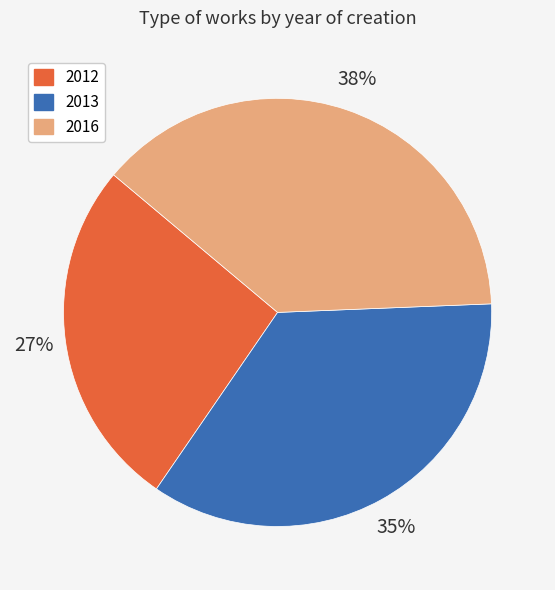

Is there a majority slice in this chart?

No